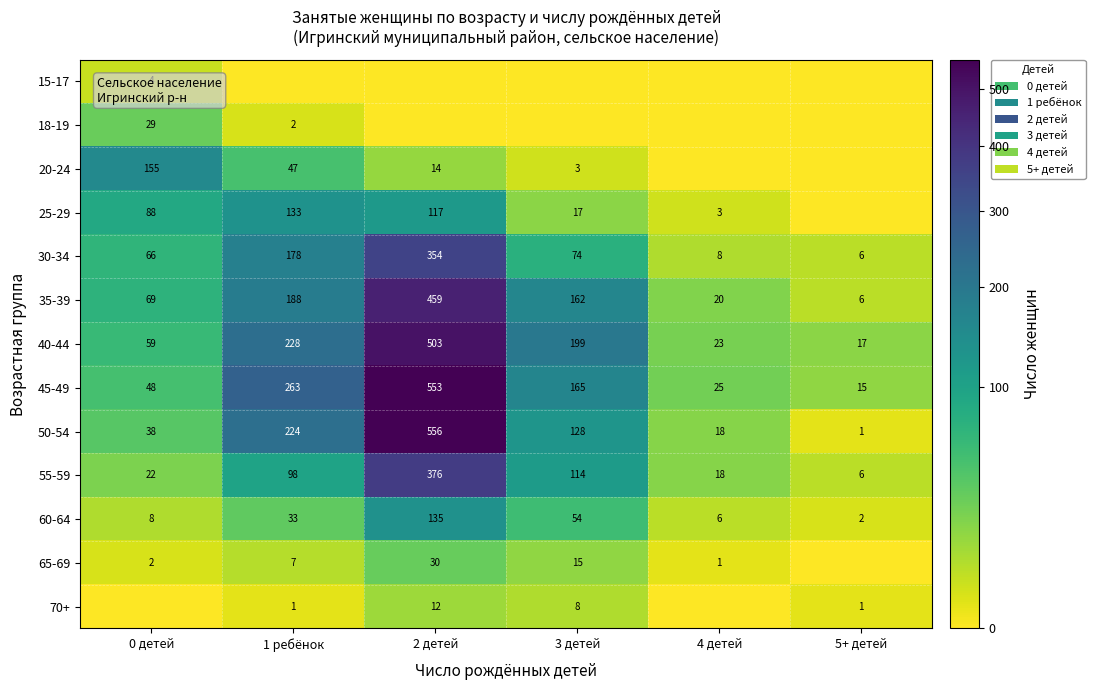

How many categories are shown in the chart?

6